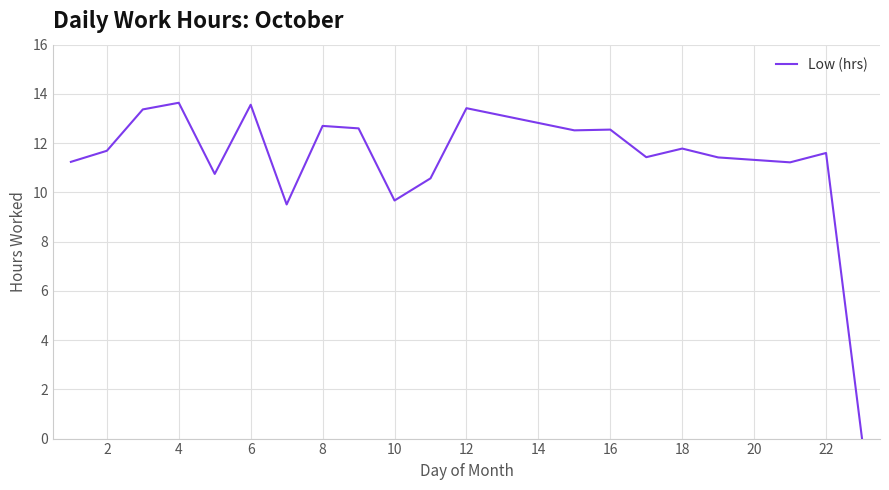

What is the difference between the maximum and minimum values?

13.6